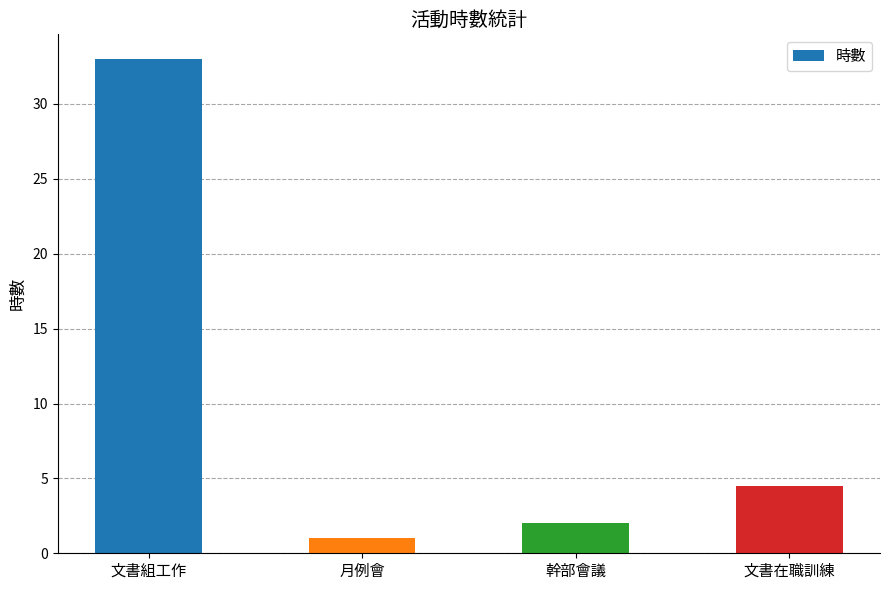

Rank the categories by value from lowest to highest.

月例會, 幹部會議, 文書在職訓練, 文書組工作